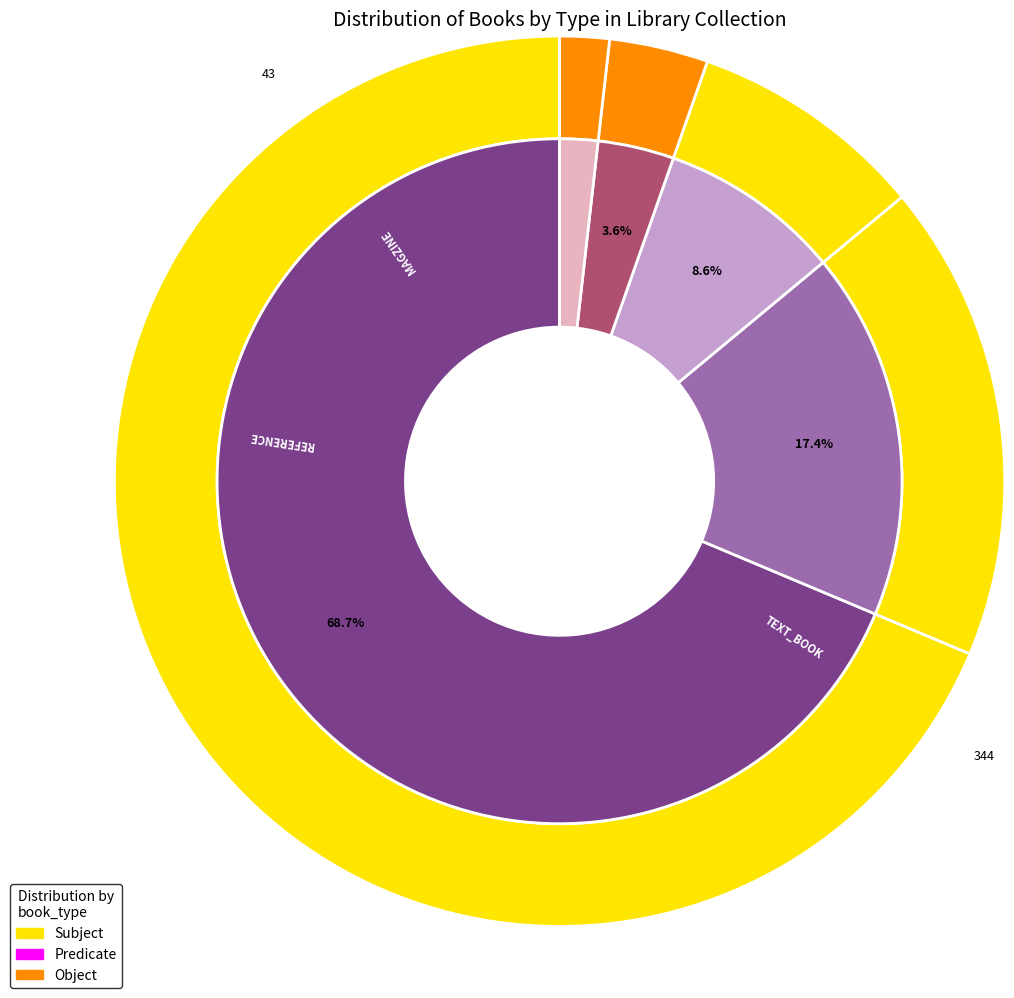

The OTHER slice represents 2% of the pie. True or false?

True